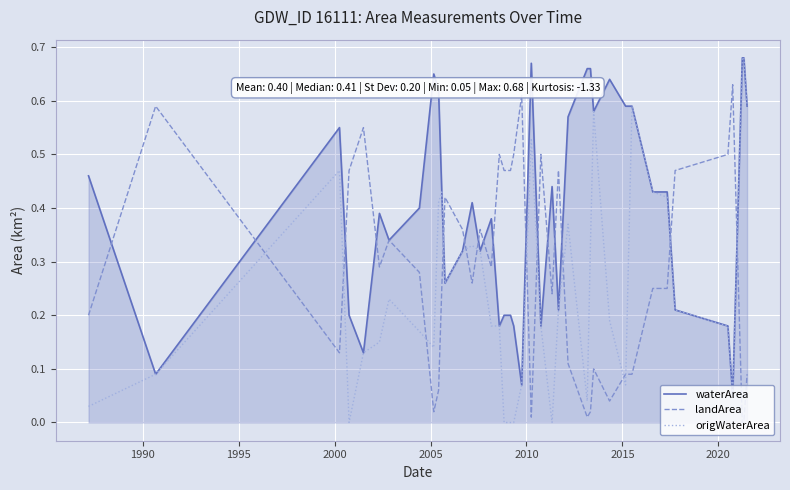

How many times do landArea and origWaterArea cross each other?

13